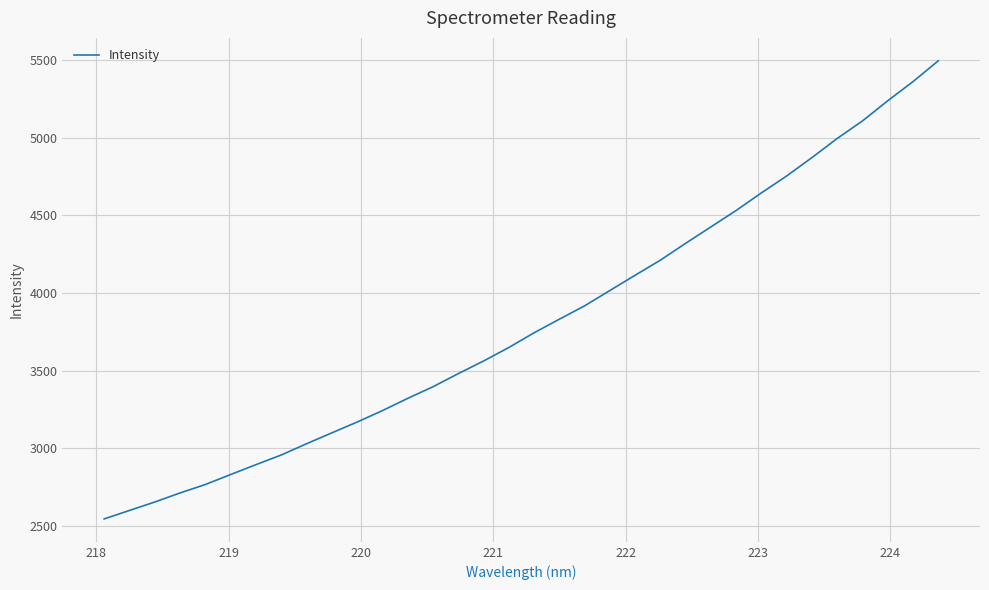

How many lines are shown in the chart?

1